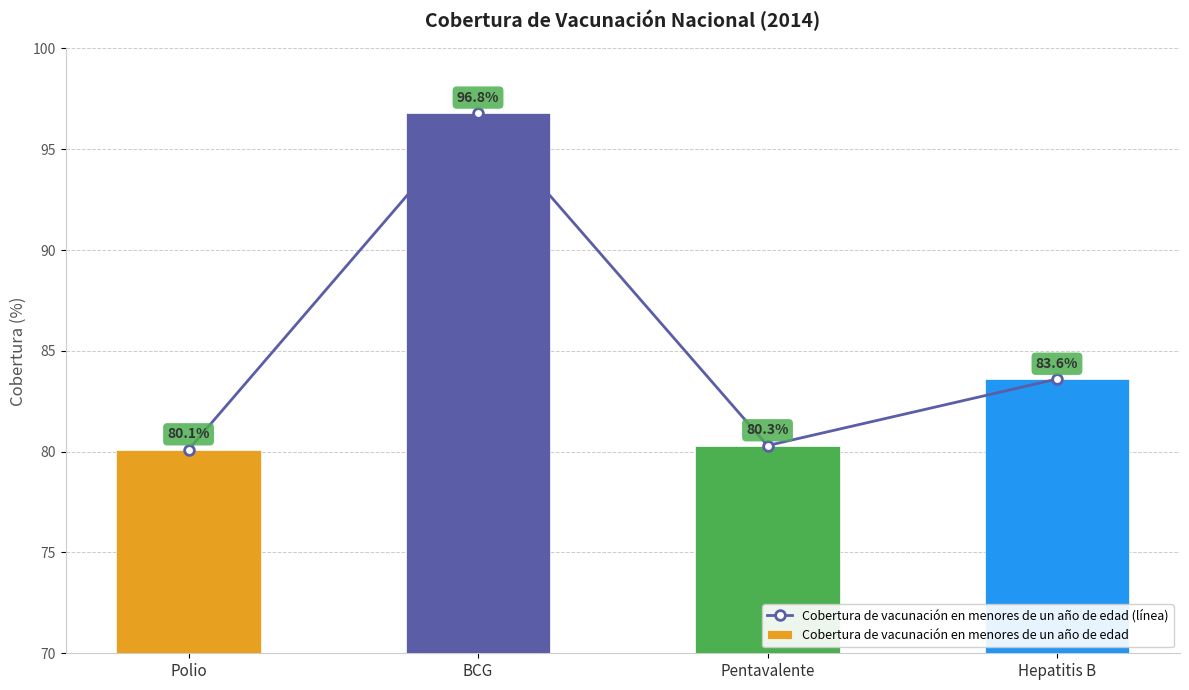

Are the bars horizontal?

No